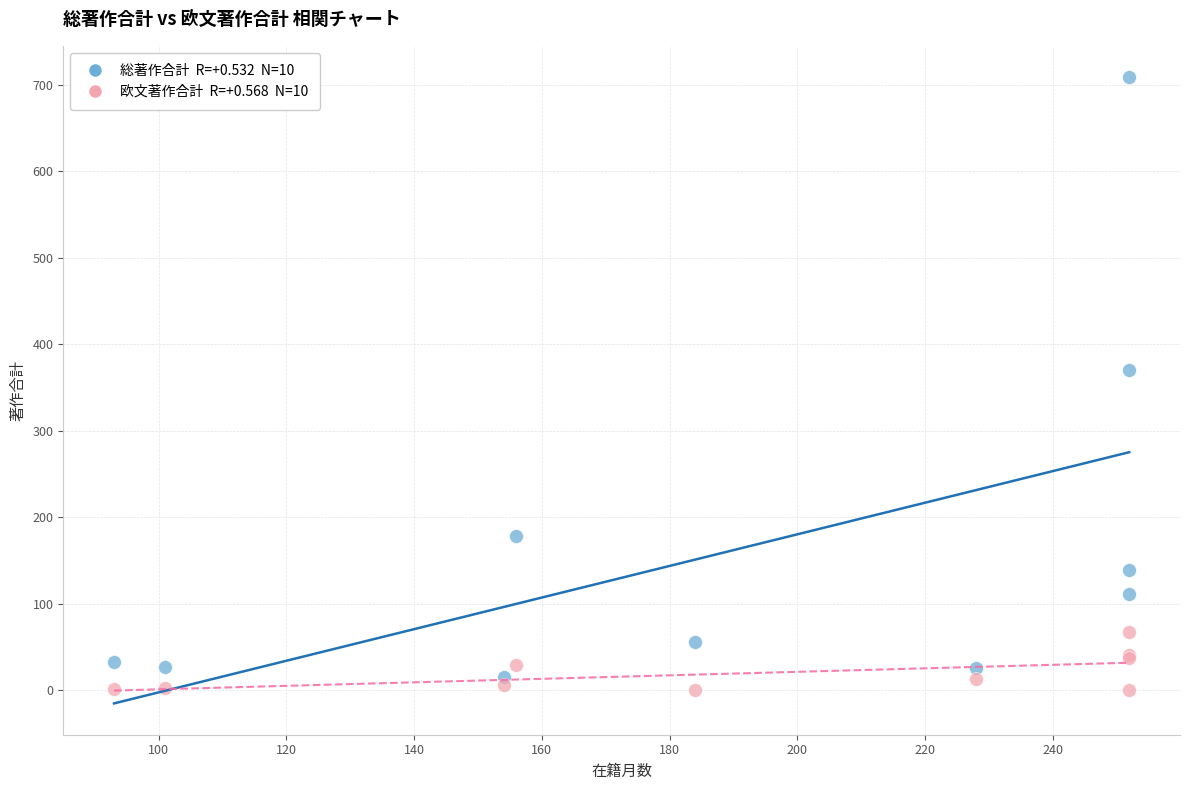

Across all series, what Y value is closest to 354?

370